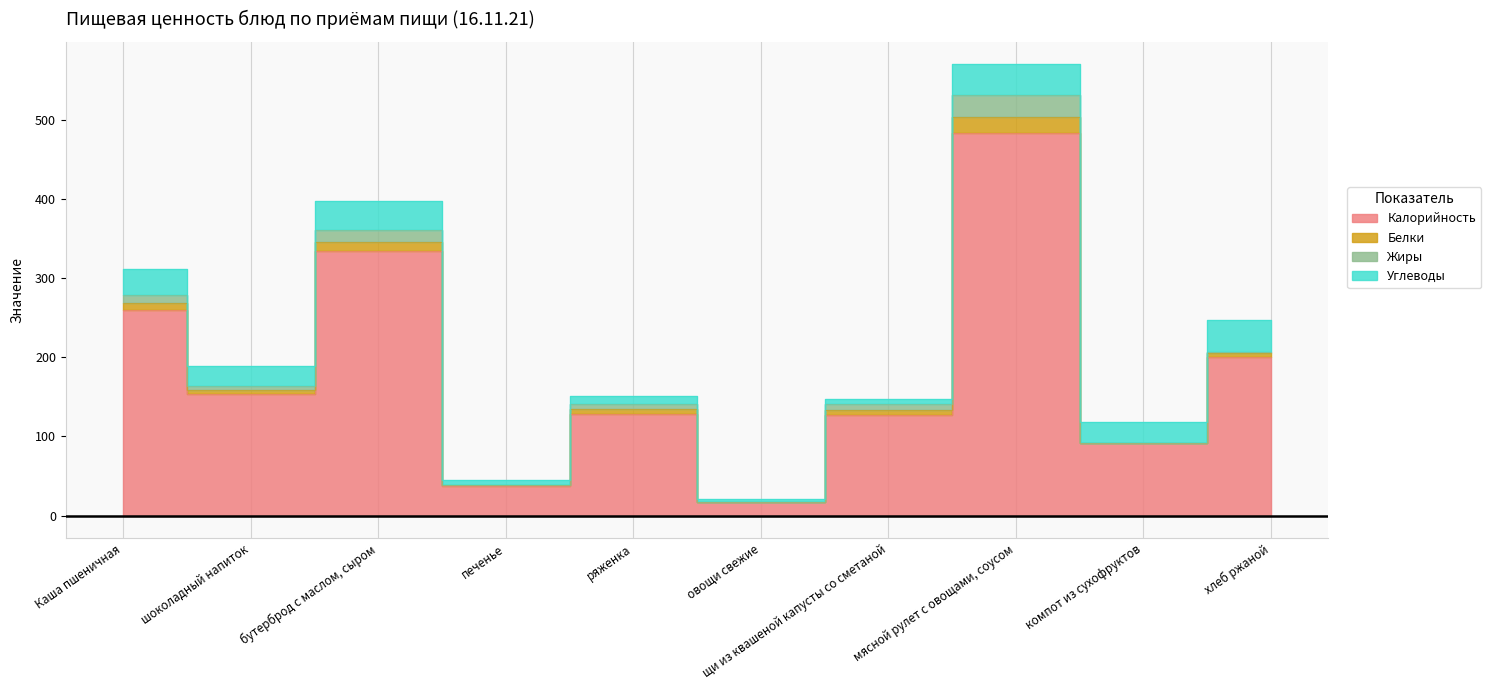

Which series has the largest total across all categories?

Калорийность